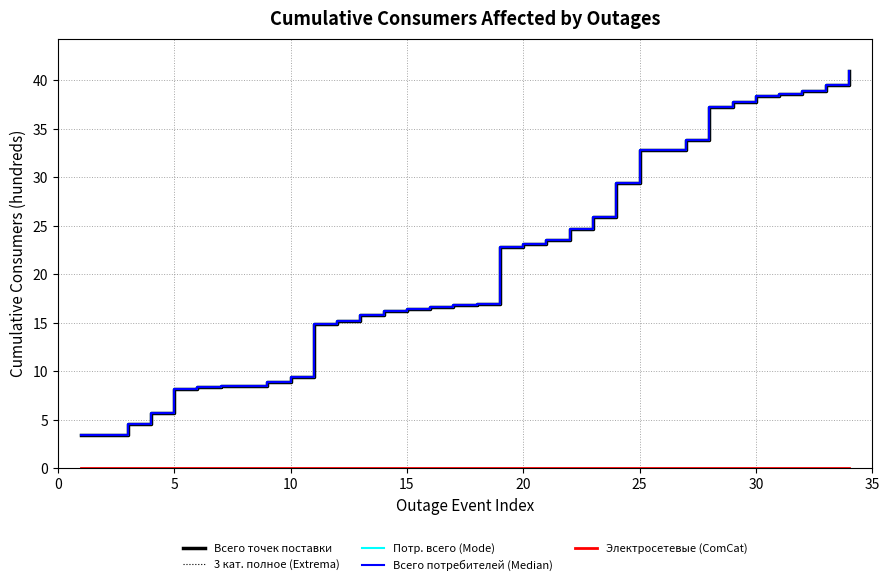

What is the value of the 3 кат. полное (Extrema) point at the 27th from the left?

33.9